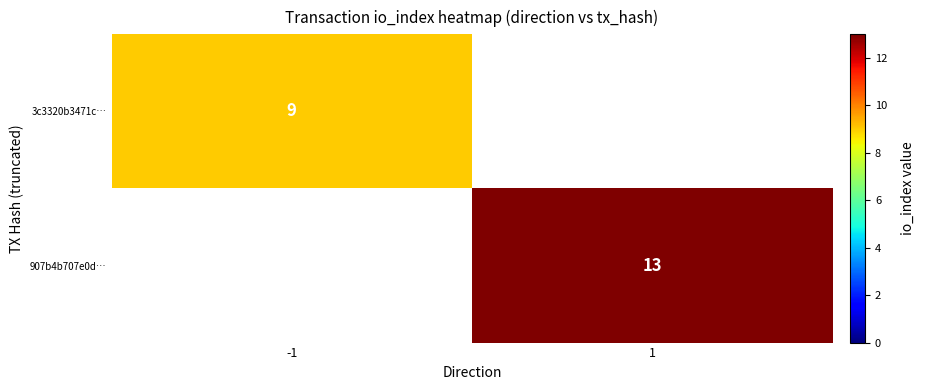

True or false: 907b4b707e0d… has a value of 4 at 1.

False